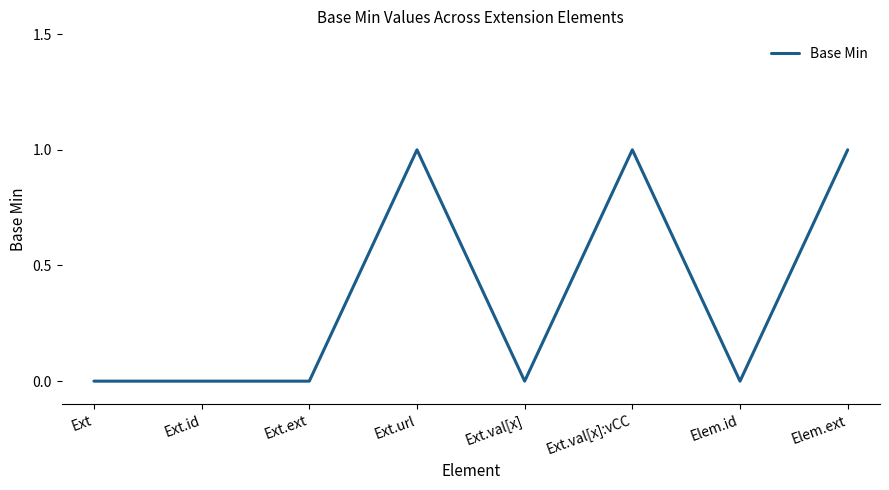

Reading left to right, transcribe all the data shown in this chart.

Ext=0	Ext.id=0	Ext.ext=0	Ext.url=1	Ext.val[x]=0	Ext.val[x]:vCC=1	Elem.id=0	Elem.ext=1